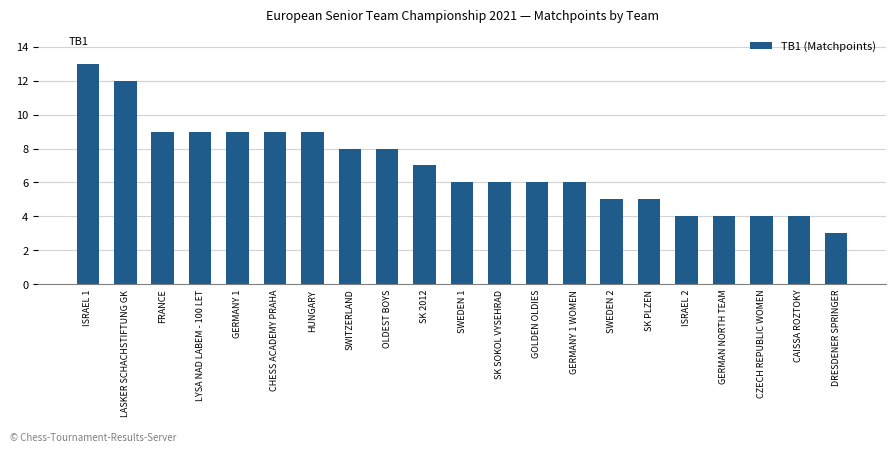

True or false: the data shows 5 at SWEDEN 2.

True